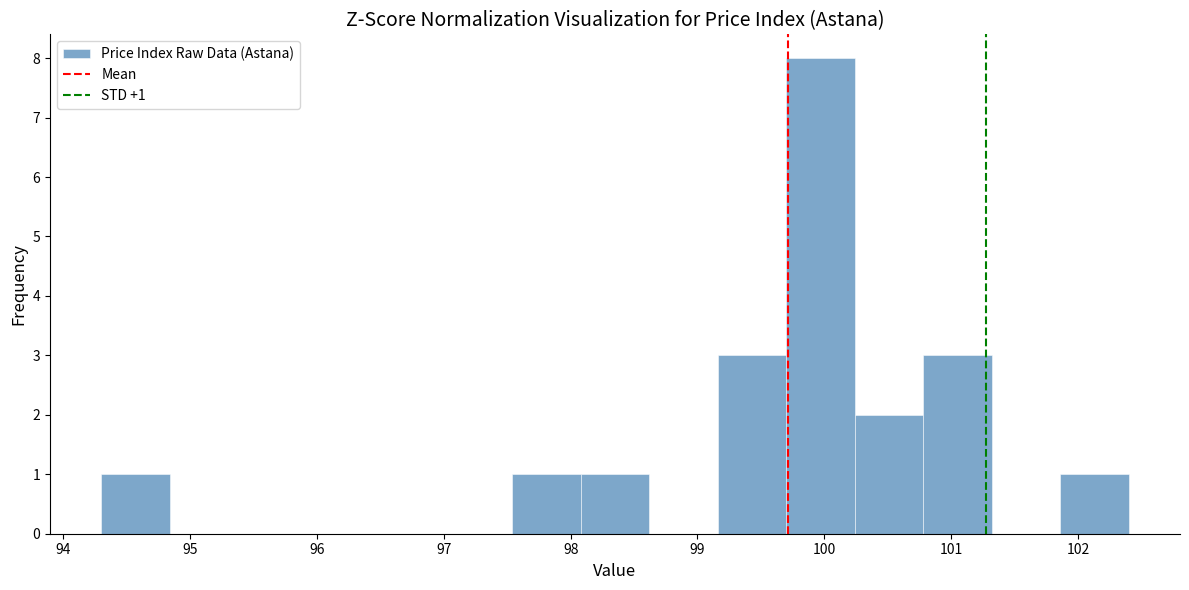

Over which range of the x-axis is the bar tallest?

99.70 to 100.24